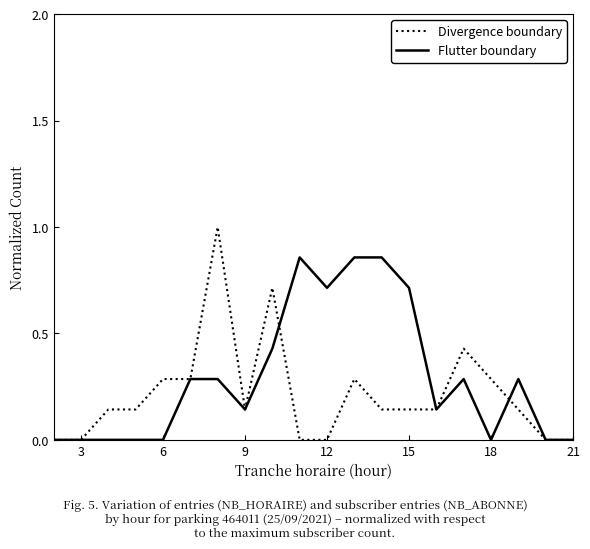

Rank the series by their maximum value, from lowest to highest.

Flutter boundary, Divergence boundary